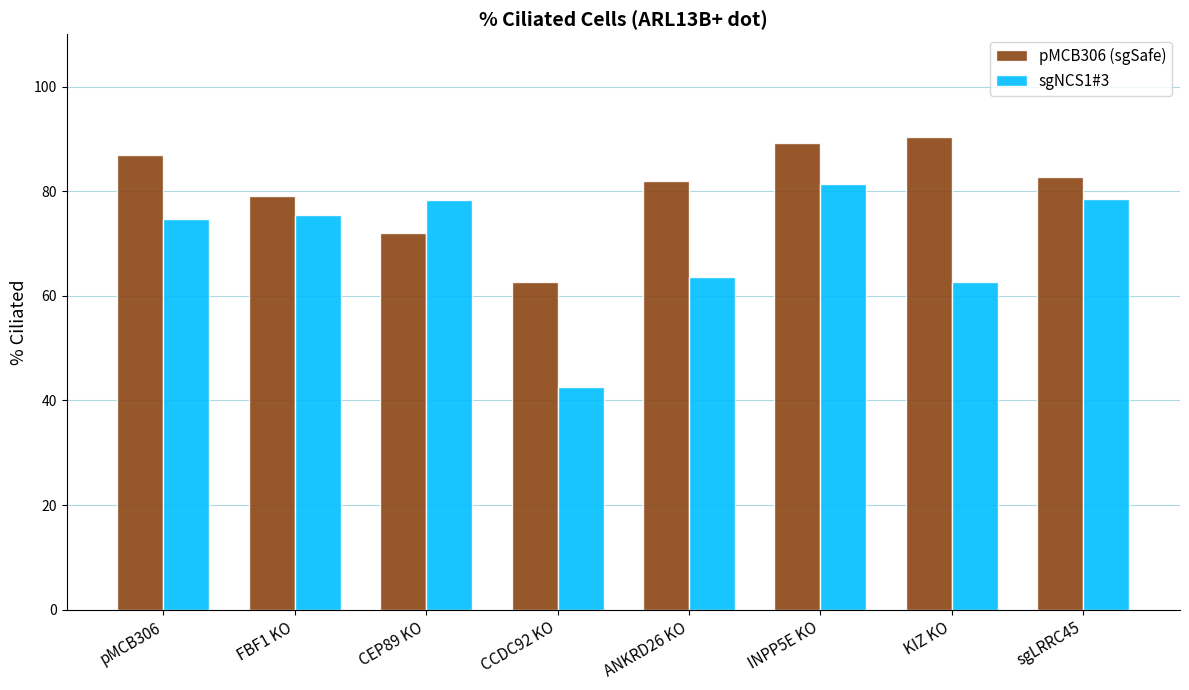

What is the value of the sgNCS1#3 bar at the 8th from the left?

78.4